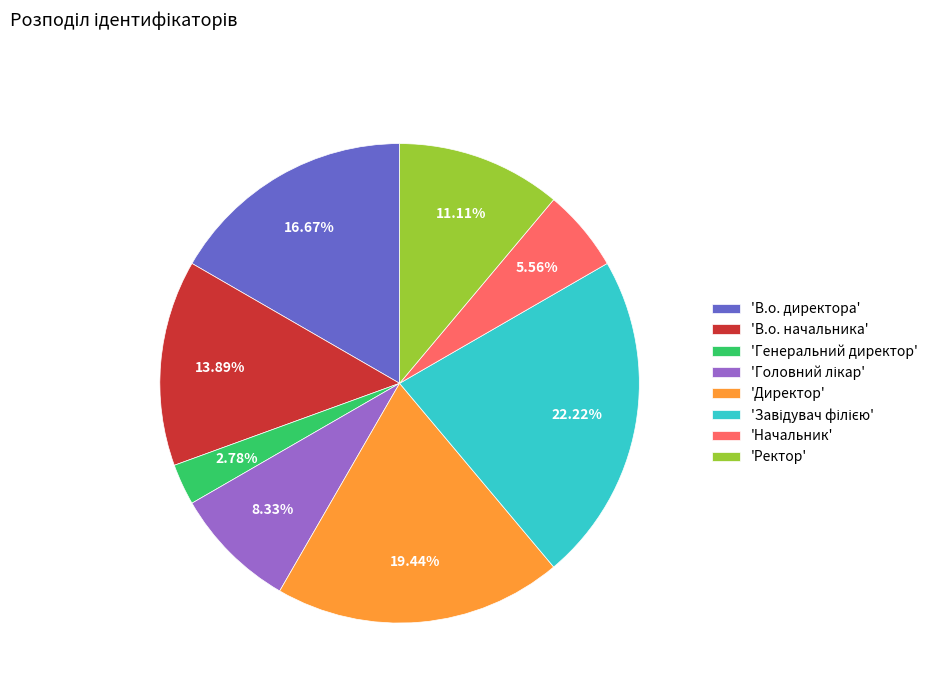

Is 'Генеральний директор' the majority of the pie?

No